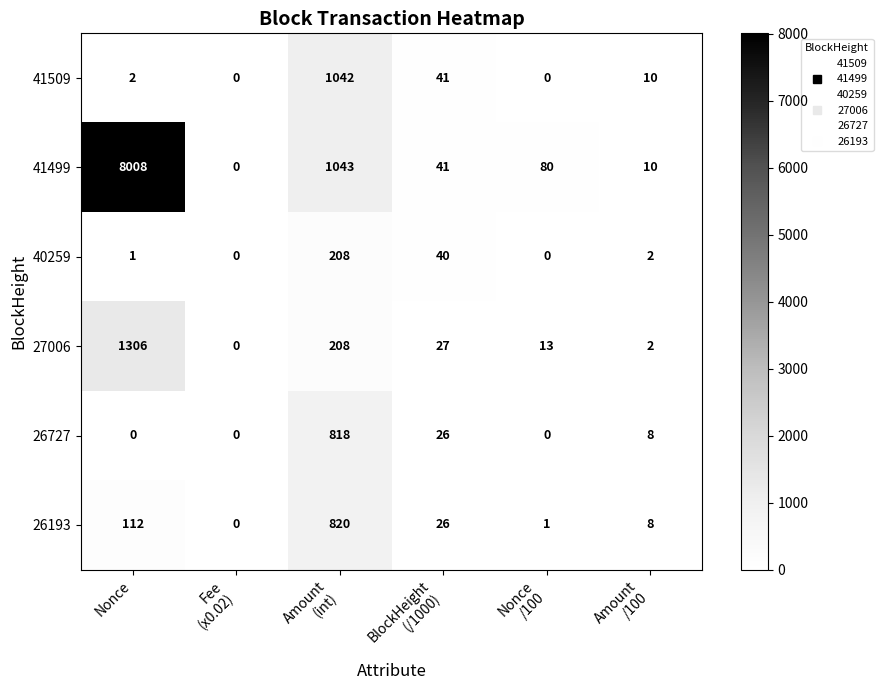

Is it true that 26193 equals 50 at Nonce?

False